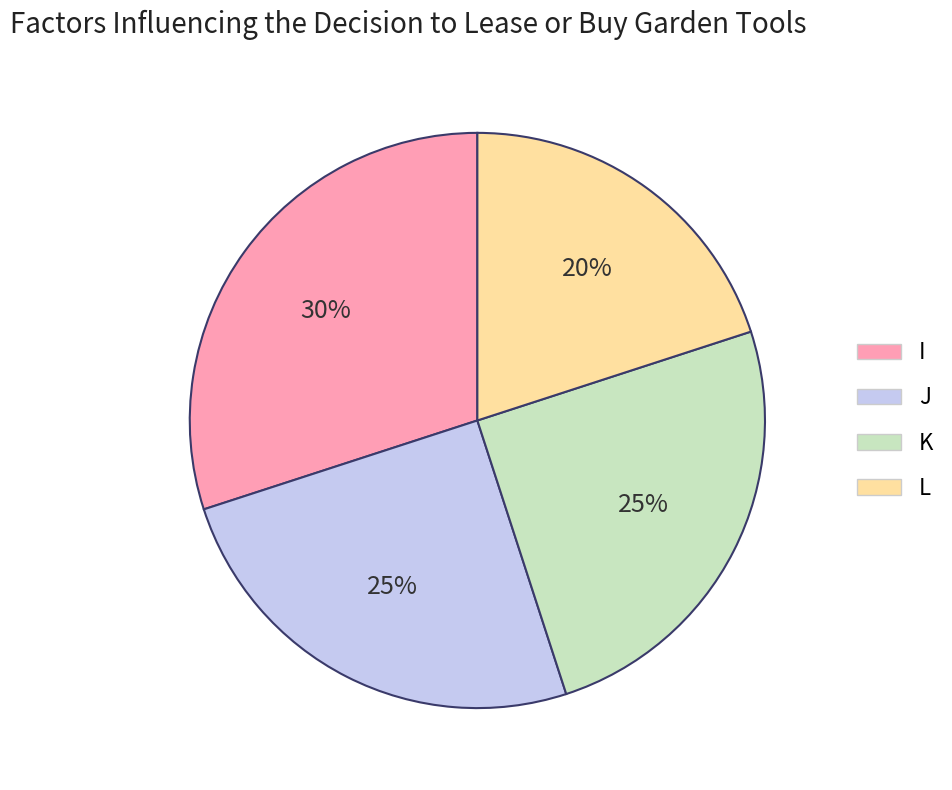

Count the number of slices in the pie.

4